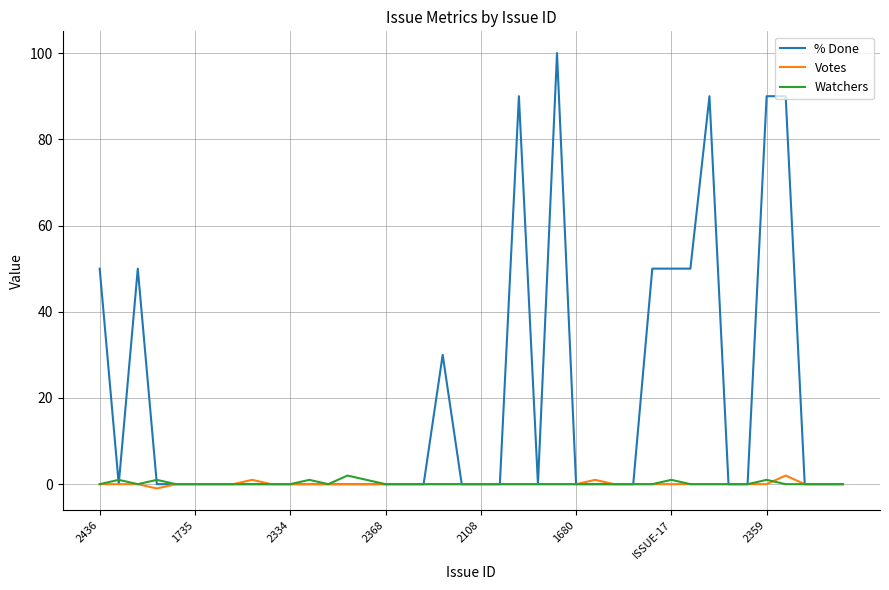

Reading left to right, extract all data points from this chart.

% Done: 50	0	50	0	0	0	0	0	0	0	0	0	0	0	0	0	0	0	30	0	0	0	90	0	100	0	0	0	0	50	50	50	90	0	0	90	90	0	0	0
Votes: 0	0	0	-1	0	0	0	0	1	0	0	0	0	0	0	0	0	0	0	0	0	0	0	0	0	0	1	0	0	0	0	0	0	0	0	0	2	0	0	0
Watchers: 0	1	0	1	0	0	0	0	0	0	0	1	0	2	1	0	0	0	0	0	0	0	0	0	0	0	0	0	0	0	1	0	0	0	0	1	0	0	0	0